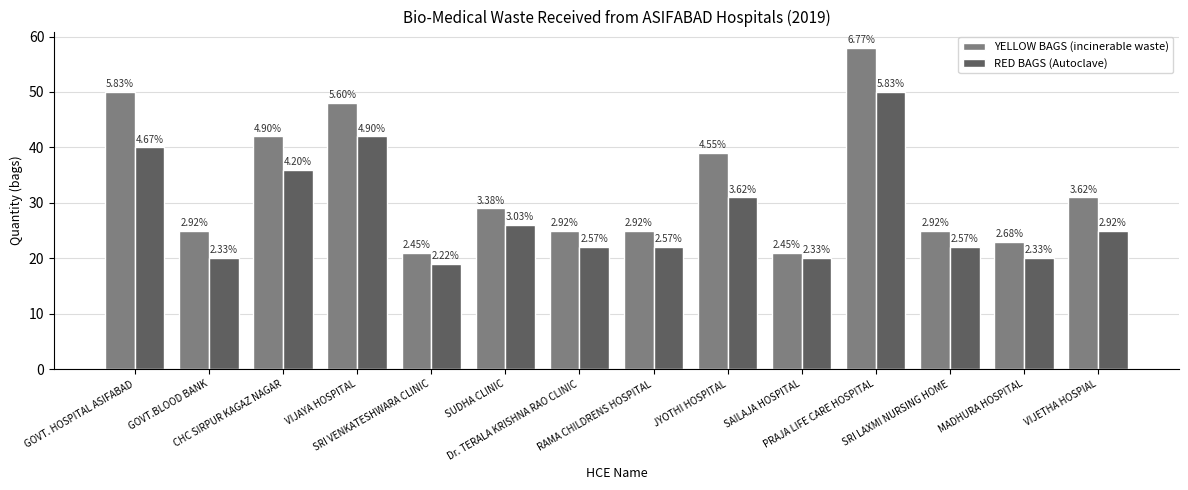

Which series has the largest total across all categories?

YELLOW BAGS (incinerable waste)